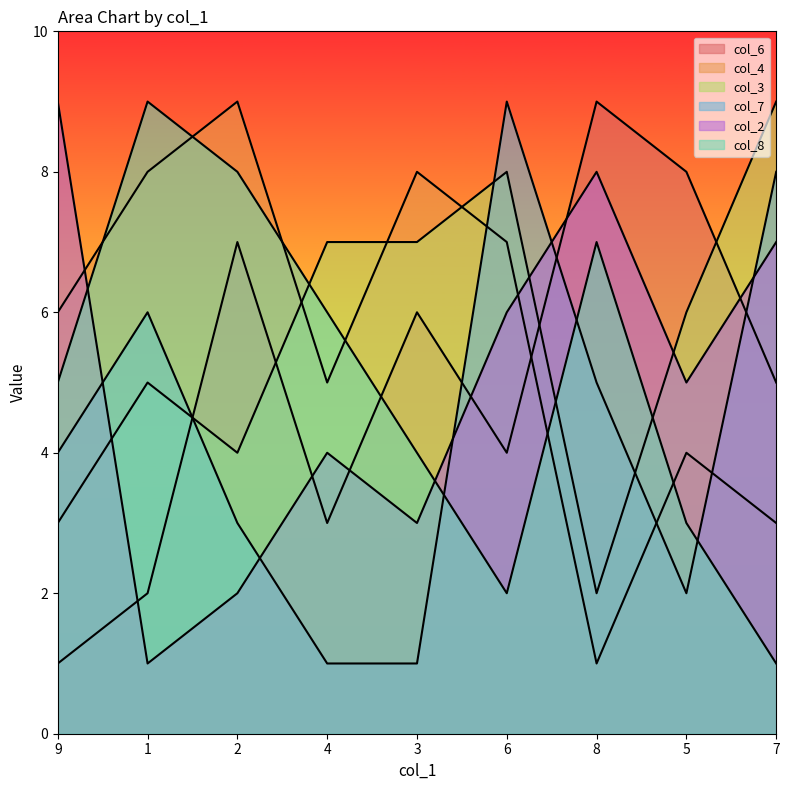

In col_2, how many points are higher than both neighbors (excluding endpoints)?

2